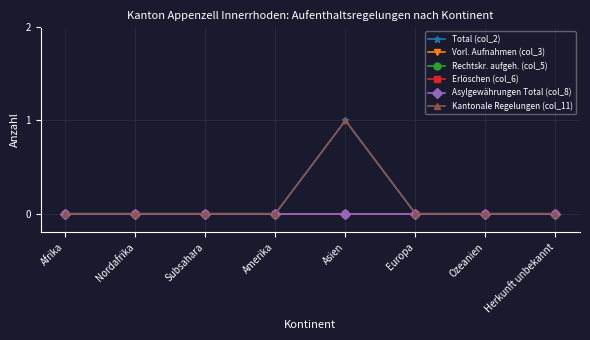

Rank the categories by Vorl. Aufnahmen (col_3) value from lowest to highest.

Afrika, Nordafrika, Subsahara, Amerika, Asien, Europa, Ozeanien, Herkunft unbekannt